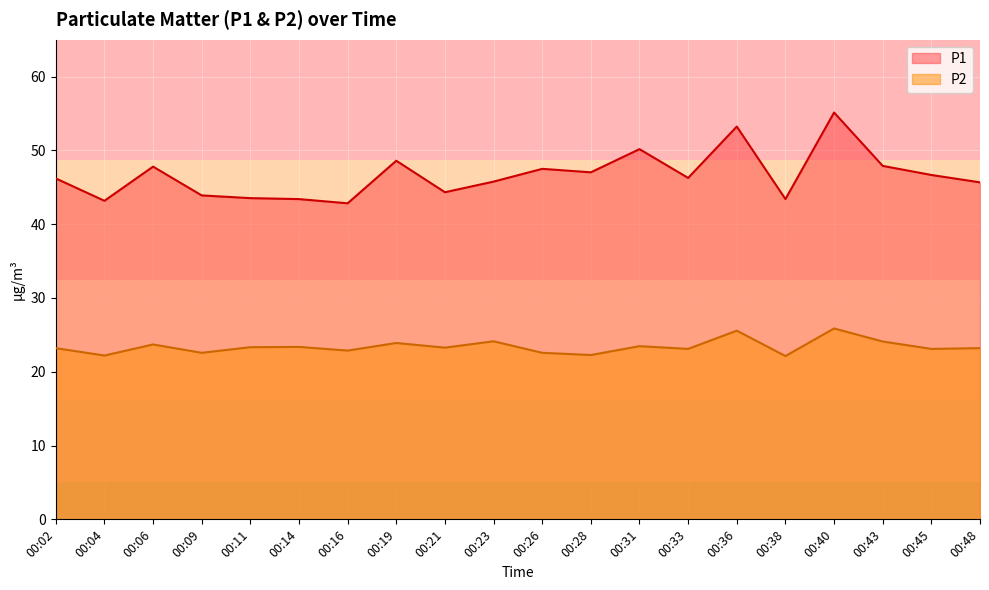

Where is the first local maximum for P1?

00:06